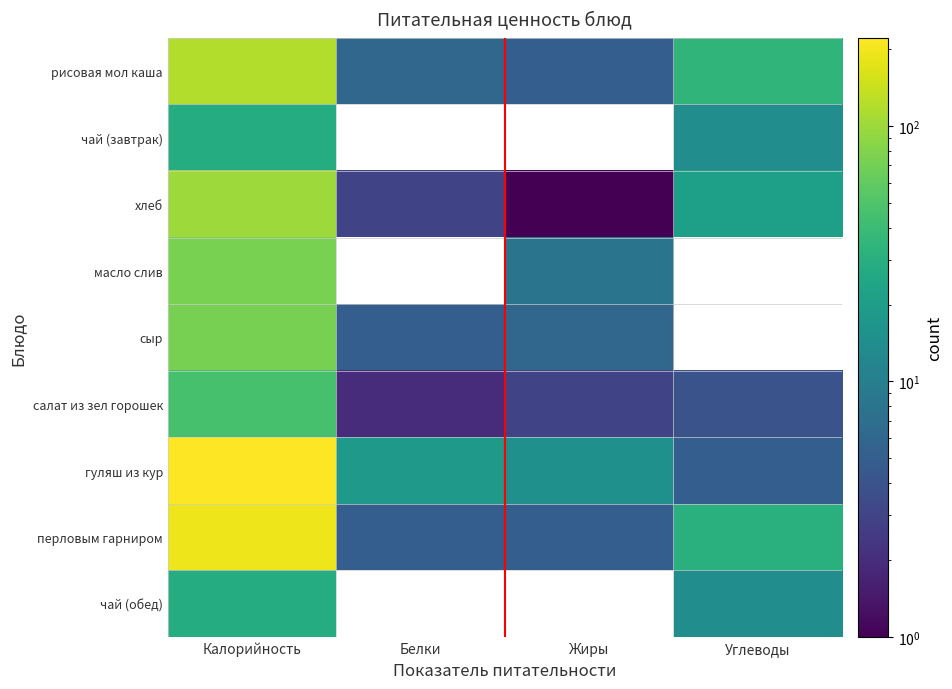

Which series has the largest total across all categories?

гуляш из кур